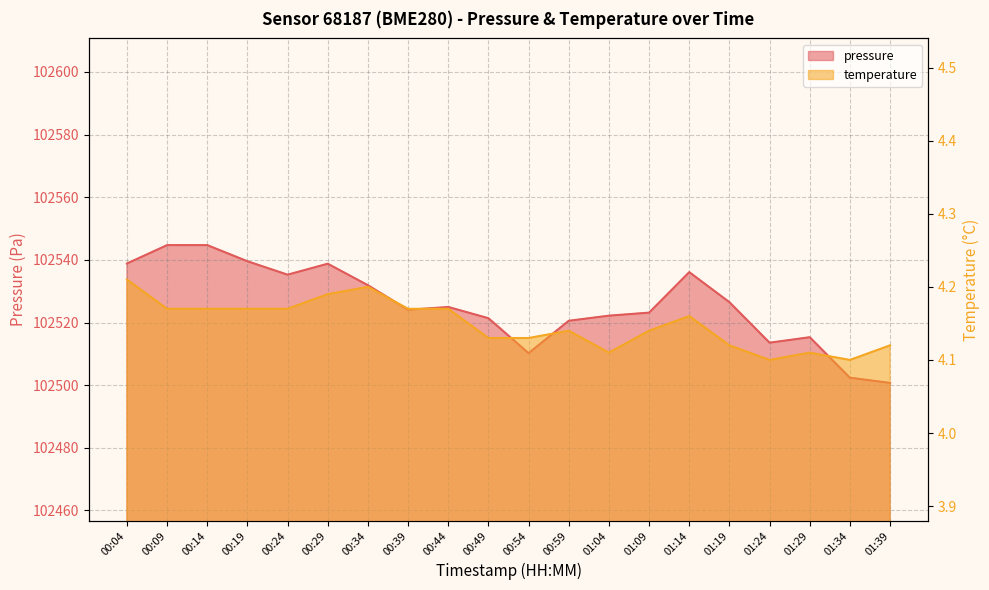

Reading left to right, transcribe all the data shown in this chart.

pressure: 102538.8	102544.7	102544.7	102539.6	102535.3	102538.8	102531.9	102524.1	102525.0	102521.4	102510.2	102520.6	102522.2	102523.2	102536.1	102526.5	102513.6	102515.3	102502.4	102500.7
temperature: 4.2	4.2	4.2	4.2	4.2	4.2	4.2	4.2	4.2	4.1	4.1	4.1	4.1	4.1	4.2	4.1	4.1	4.1	4.1	4.1